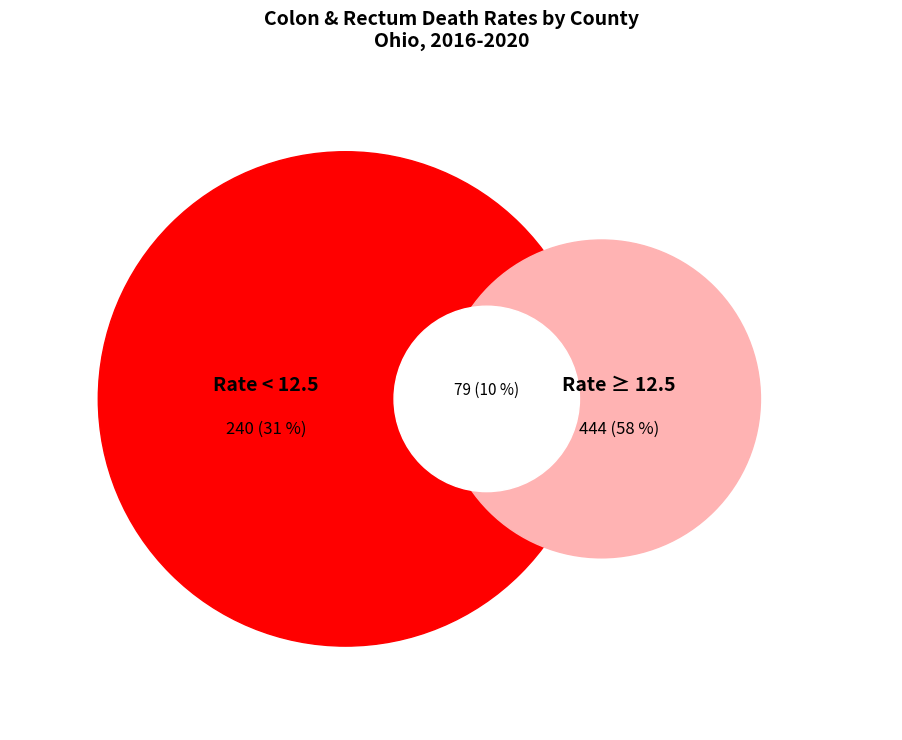

Is there any slice that represents more than half of the pie?

No